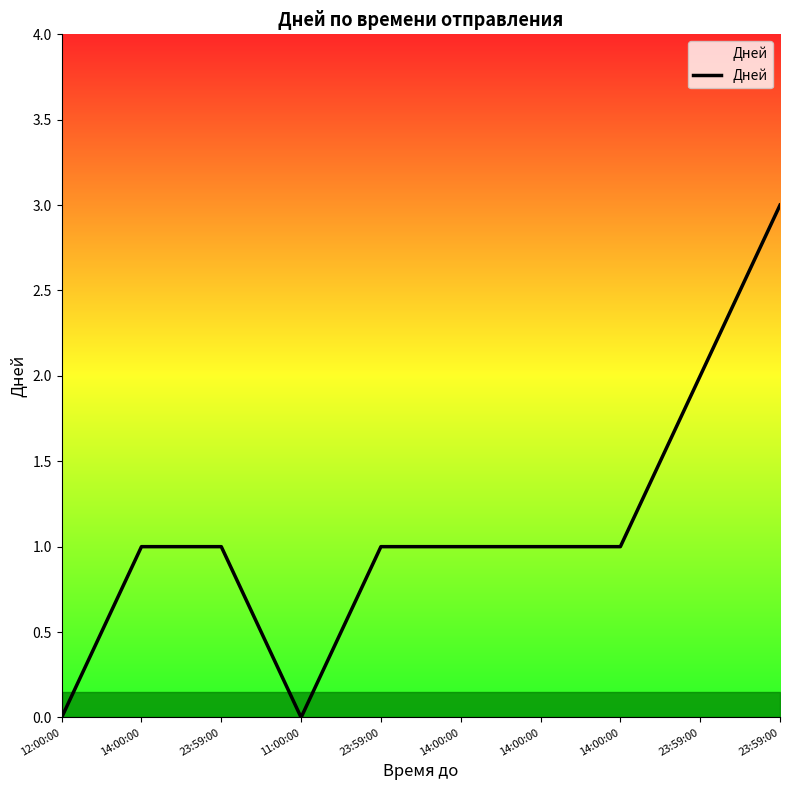

Between 14:00:00 and 14:00:00, which is larger?

14:00:00